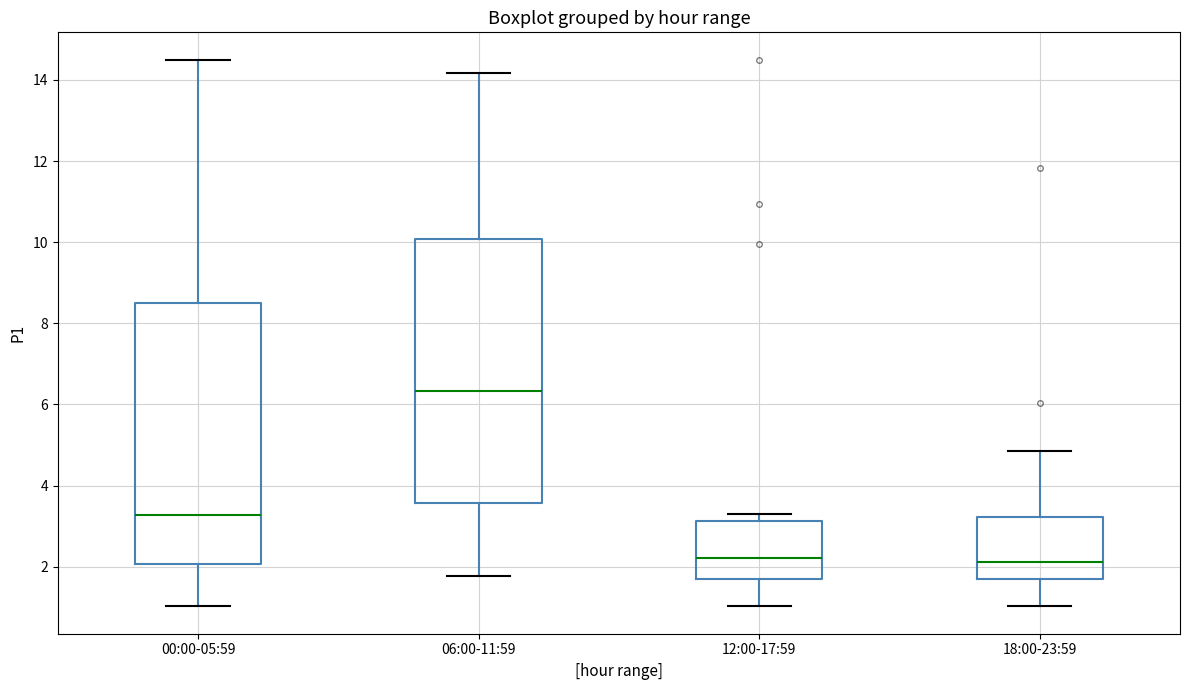

Reading left to right, read every box against the y-axis: the position of its median line, the range the box covers, and the ends of its whiskers. The values are not printed on the chart, so give them approximately, as read against the axis.

00:00-05:59: median 3.2, box 2.0 to 8.4, whiskers 1.0 to 14.6
06:00-11:59: median 6.4, box 3.6 to 10.0, whiskers 1.8 to 14.2
12:00-17:59: median 2.2, box 1.8 to 3.2, whiskers 1.0 to 3.4
18:00-23:59: median 2.2, box 1.8 to 3.2, whiskers 1.0 to 4.8